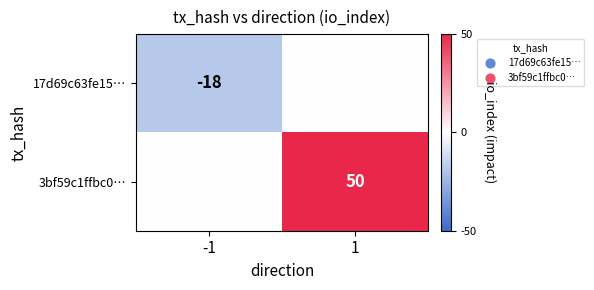

Is it true that 17d69c63fe15… equals -18 at -1?

True